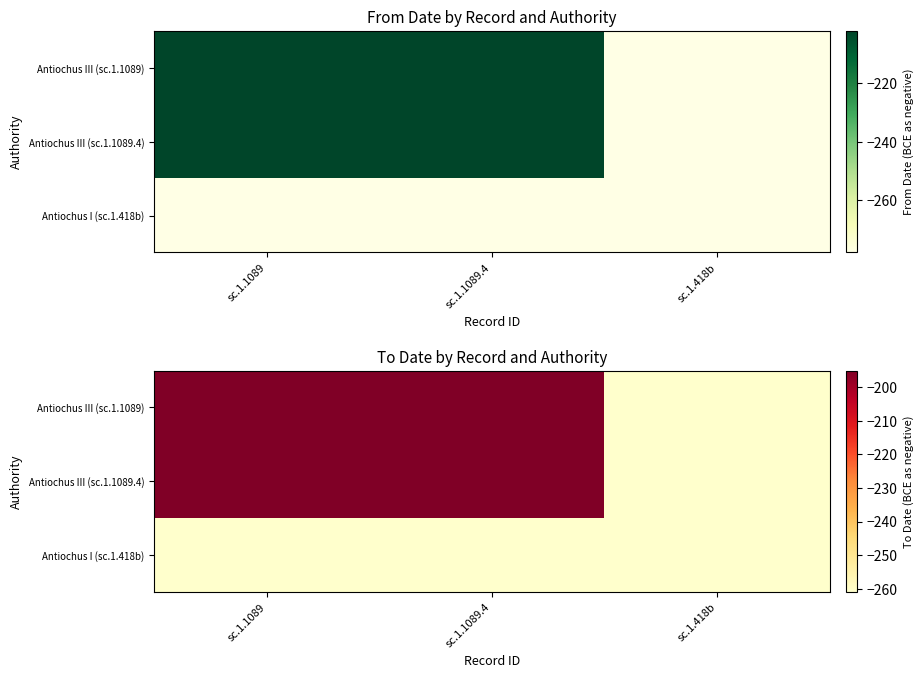

Which series changed the most between sc.1.1089 and sc.1.1089.4?

Antiochus III (sc.1.1089)